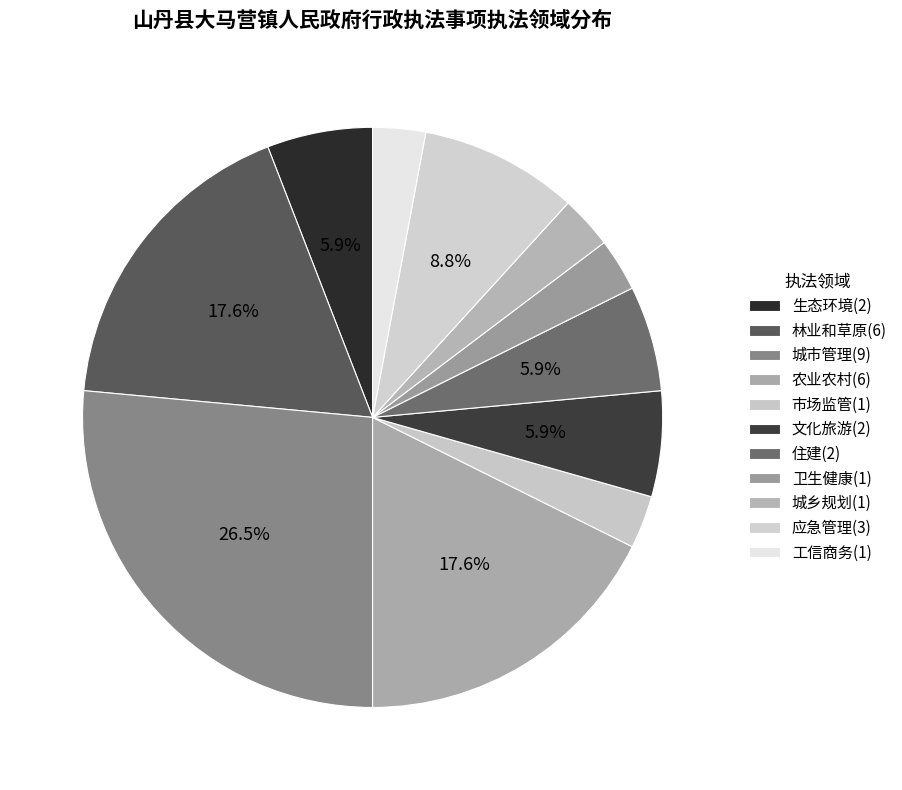

True or false: 应急管理 accounts for 21% of the total.

False